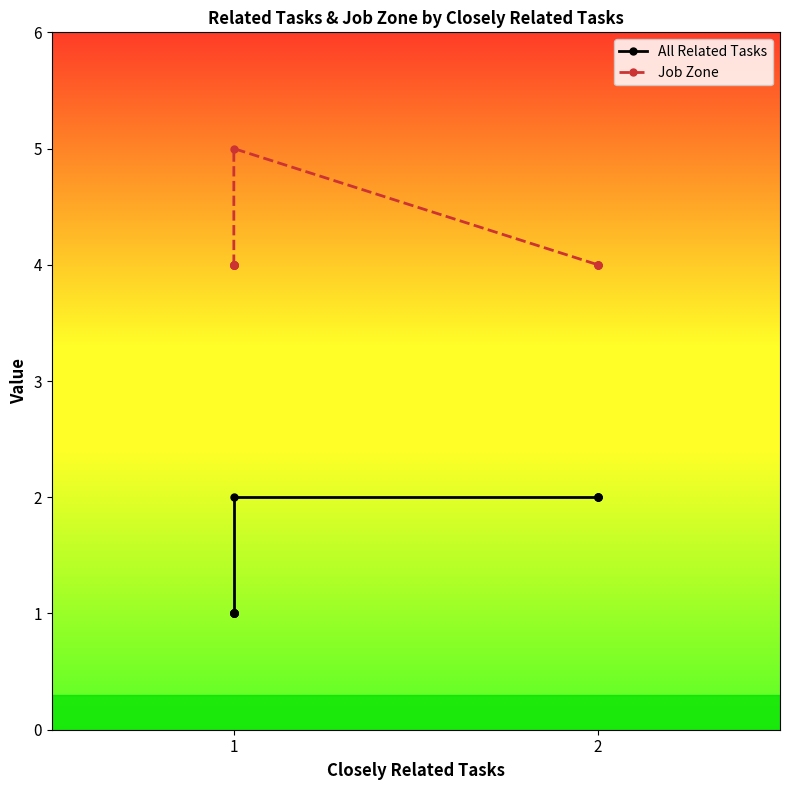

How many distinct data groups are displayed?

2